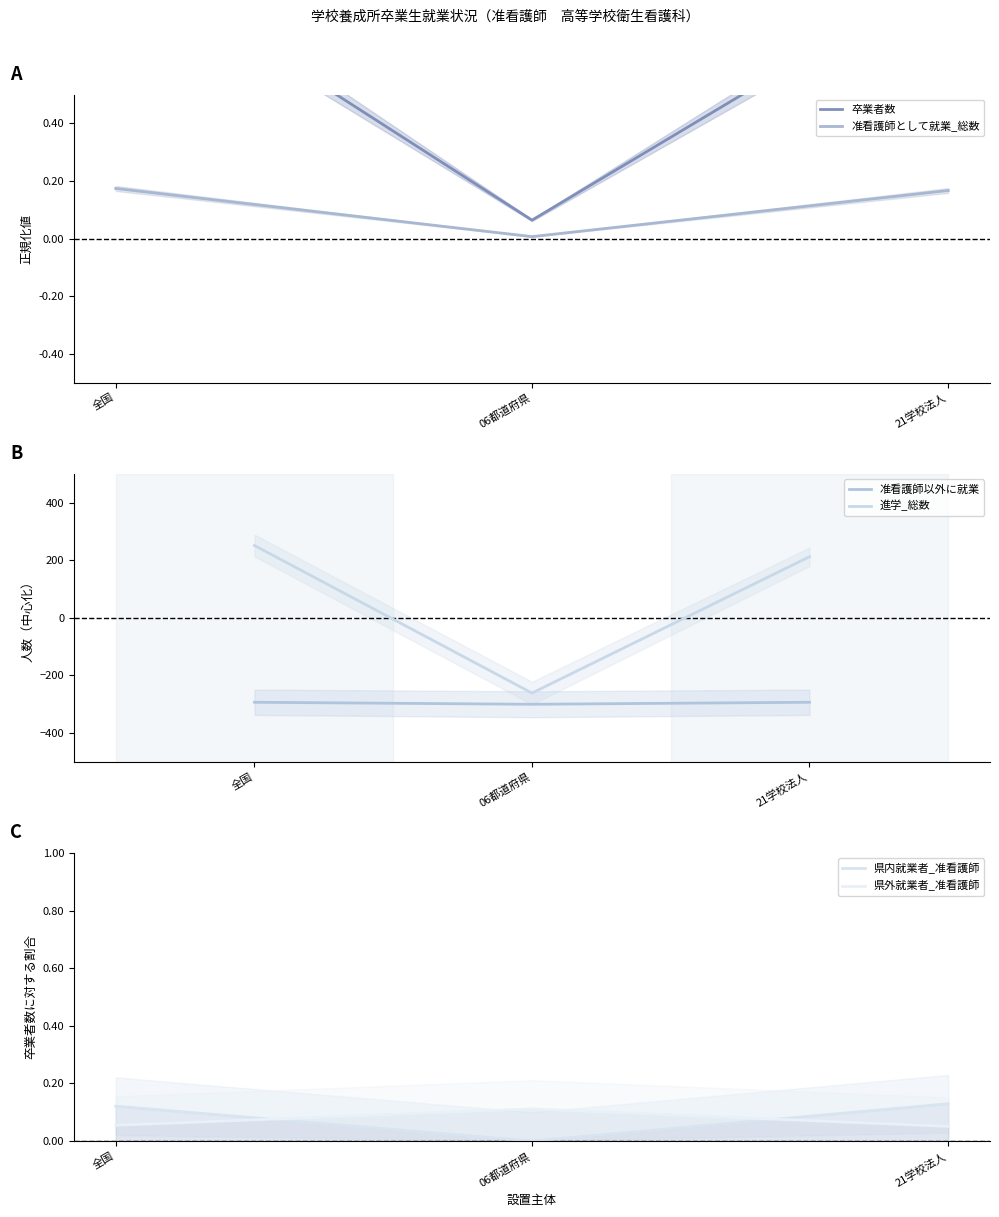

Reading left to right, extract all data points from this chart.

卒業者数: 1.0	0.1	0.9
准看護師として就業_総数: 0.2	0.0	0.2
准看護師以外に就業: -293.0	-300.0	-293.0
進学_総数: 251.0	-261.0	212.0
県内就業者_准看護師: 0.1	0.0	0.1
県外就業者_准看護師: 0.1	0.1	0.1